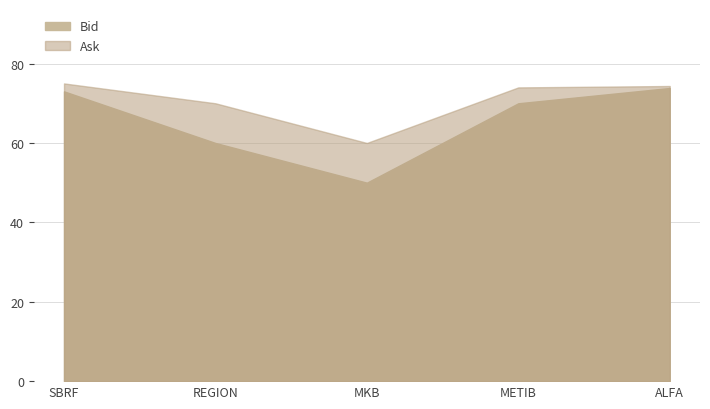

At how many categories does at least one series exceed 72?

3